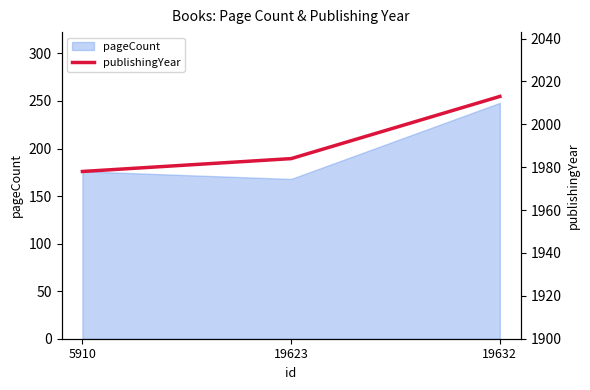

What is the maximum value for pageCount?

248